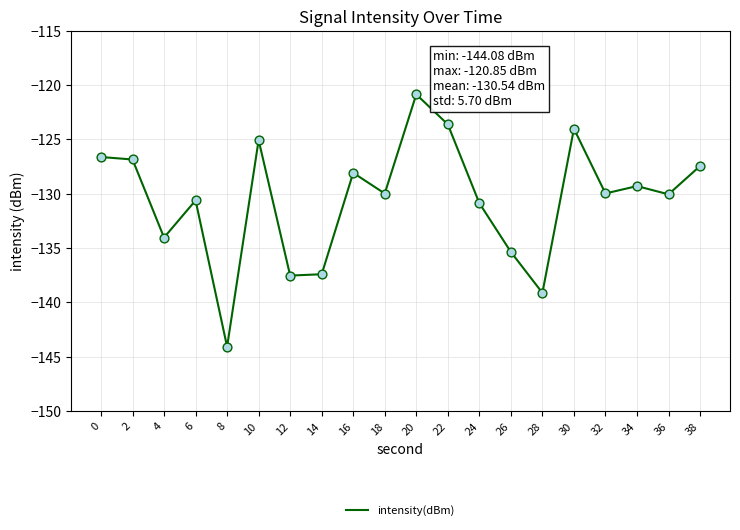

What is the change in value from 2 to 30?

+2.8